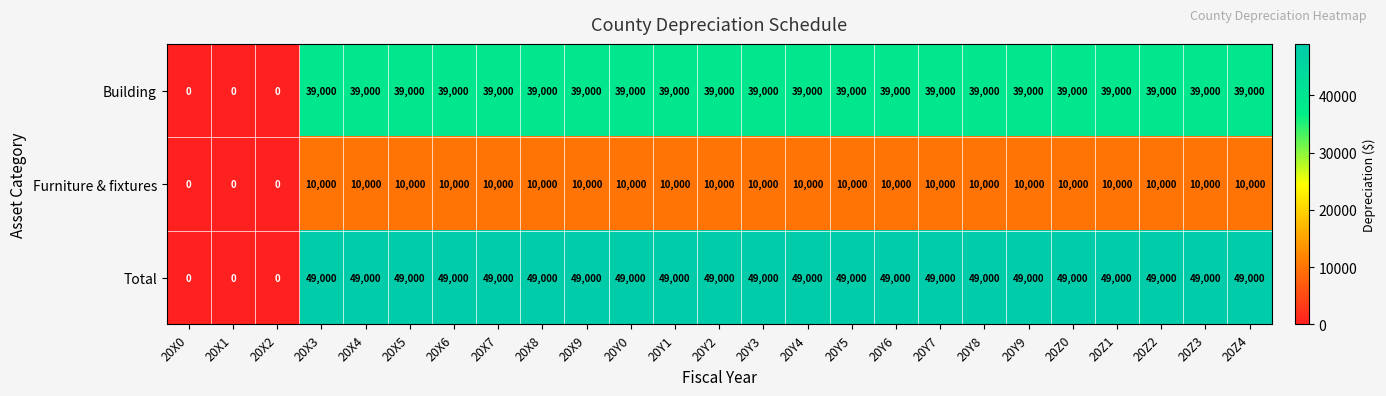

Count the number of data series in this chart.

3